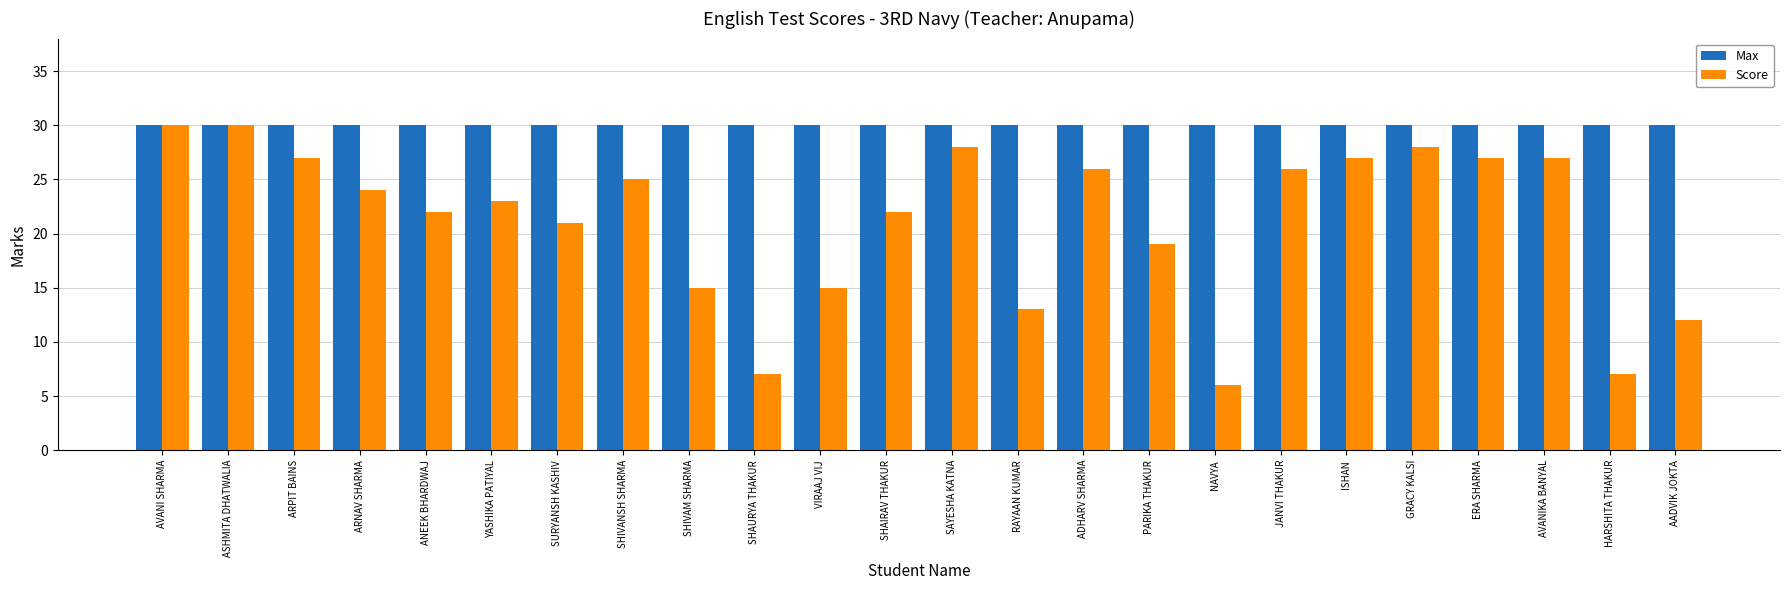

At which label is Score closest to 18?

PARIKA THAKUR